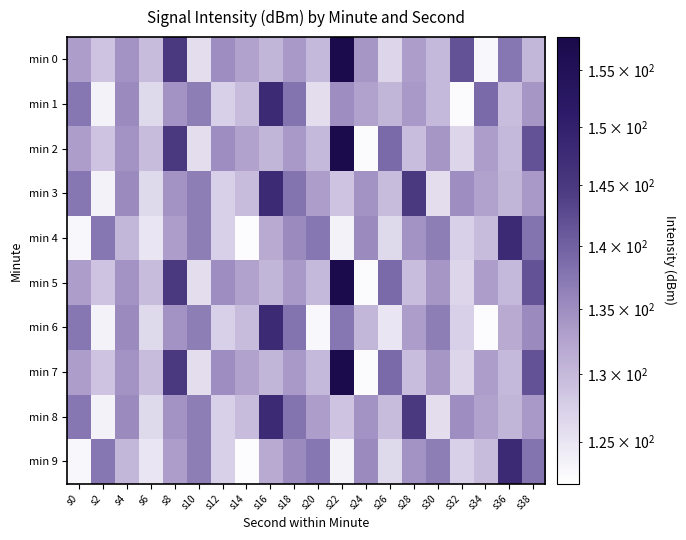

Reading left to right, what are all the values shown in this chart?

min 0: s0=133.3	s2=128.8	s4=134.4	s6=129.7	s8=144.7	s10=125.8	s12=135.0	s14=132.7	s16=130.5	s18=133.7	s20=130.0	s22=157.4	s24=134.2	s26=126.7	s28=133.3	s30=130.0	s32=141.7	s34=123.0	s36=137.5	s38=130.3
min 1: s0=137.5	s2=123.4	s4=135.3	s6=126.4	s8=134.3	s10=136.7	s12=127.4	s14=129.6	s16=147.9	s18=138.0	s20=125.8	s22=135.0	s24=132.7	s26=130.5	s28=133.7	s30=130.0	s32=122.6	s34=138.9	s36=129.6	s38=134.2
min 2: s0=133.3	s2=128.8	s4=134.4	s6=129.7	s8=144.7	s10=125.8	s12=135.0	s14=132.7	s16=130.5	s18=133.7	s20=130.0	s22=157.4	s24=122.6	s26=138.9	s28=129.6	s30=134.2	s32=126.7	s34=133.3	s36=130.0	s38=141.7
min 3: s0=137.5	s2=123.4	s4=135.3	s6=126.4	s8=134.3	s10=136.7	s12=127.4	s14=129.6	s16=147.9	s18=138.0	s20=133.3	s22=128.8	s24=134.4	s26=129.7	s28=144.7	s30=125.8	s32=135.0	s34=132.7	s36=130.5	s38=133.7
min 4: s0=123.0	s2=137.5	s4=130.3	s6=124.9	s8=133.3	s10=136.7	s12=127.4	s14=122.4	s16=131.8	s18=135.3	s20=137.5	s22=123.4	s24=135.3	s26=126.4	s28=134.3	s30=136.7	s32=127.4	s34=129.6	s36=147.9	s38=138.0
min 5: s0=133.3	s2=128.8	s4=134.4	s6=129.7	s8=144.7	s10=125.8	s12=135.0	s14=132.7	s16=130.5	s18=133.7	s20=130.0	s22=157.4	s24=122.6	s26=138.9	s28=129.6	s30=134.2	s32=126.7	s34=133.3	s36=130.0	s38=141.7
min 6: s0=137.5	s2=123.4	s4=135.3	s6=126.4	s8=134.3	s10=136.7	s12=127.4	s14=129.6	s16=147.9	s18=138.0	s20=123.0	s22=137.5	s24=130.3	s26=124.9	s28=133.3	s30=136.7	s32=127.4	s34=122.4	s36=131.8	s38=135.3
min 7: s0=133.3	s2=128.8	s4=134.4	s6=129.7	s8=144.7	s10=125.8	s12=135.0	s14=132.7	s16=130.5	s18=133.7	s20=130.0	s22=157.4	s24=122.6	s26=138.9	s28=129.6	s30=134.2	s32=126.7	s34=133.3	s36=130.0	s38=141.7
min 8: s0=137.5	s2=123.4	s4=135.3	s6=126.4	s8=134.3	s10=136.7	s12=127.4	s14=129.6	s16=147.9	s18=138.0	s20=133.3	s22=128.8	s24=134.4	s26=129.7	s28=144.7	s30=125.8	s32=135.0	s34=132.7	s36=130.5	s38=133.7
min 9: s0=123.0	s2=137.5	s4=130.3	s6=124.9	s8=133.3	s10=136.7	s12=127.4	s14=122.4	s16=131.8	s18=135.3	s20=137.5	s22=123.4	s24=135.3	s26=126.4	s28=134.3	s30=136.7	s32=127.4	s34=129.6	s36=147.9	s38=138.0